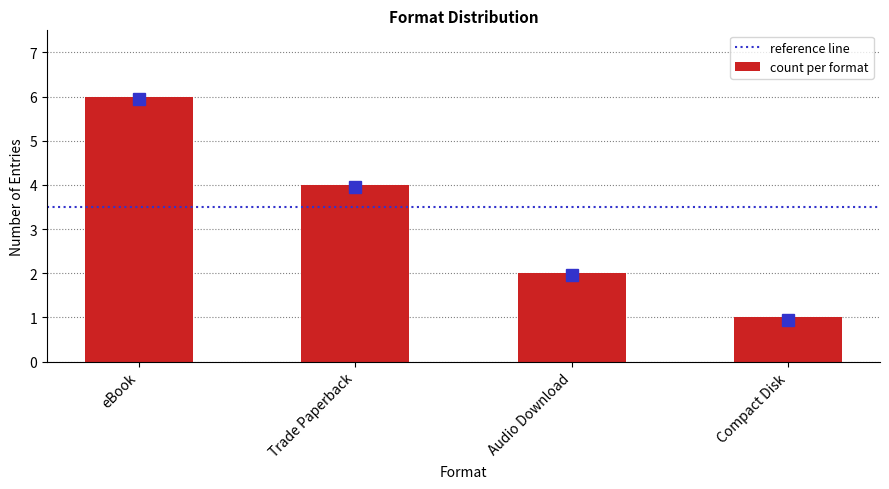

Between eBook and Audio Download, which is larger?

eBook